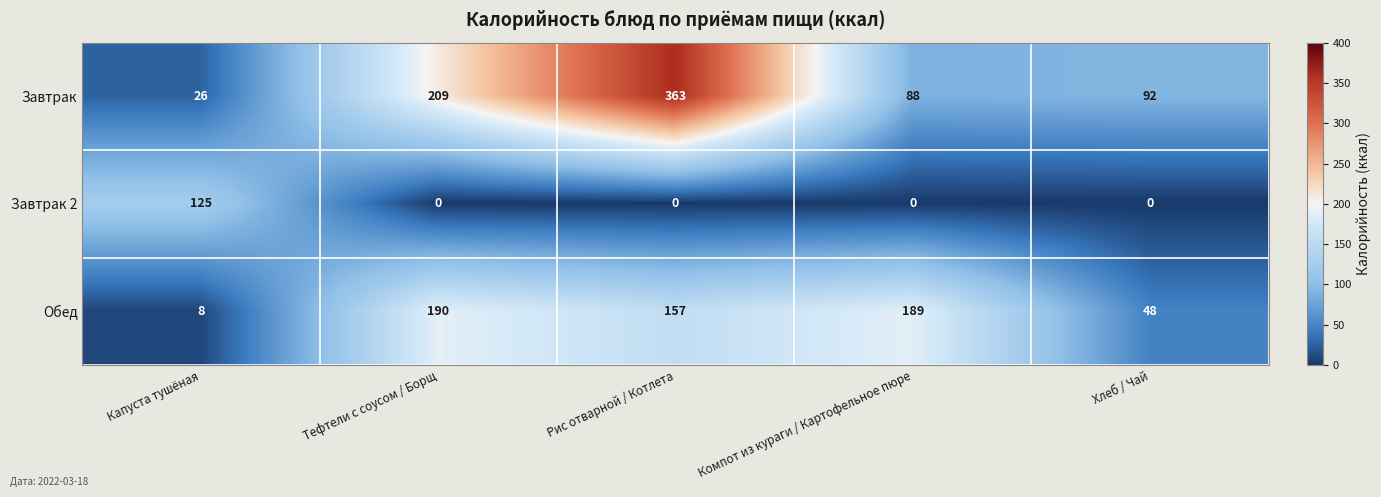

What is the sum of all Завтрак 2 values?

125